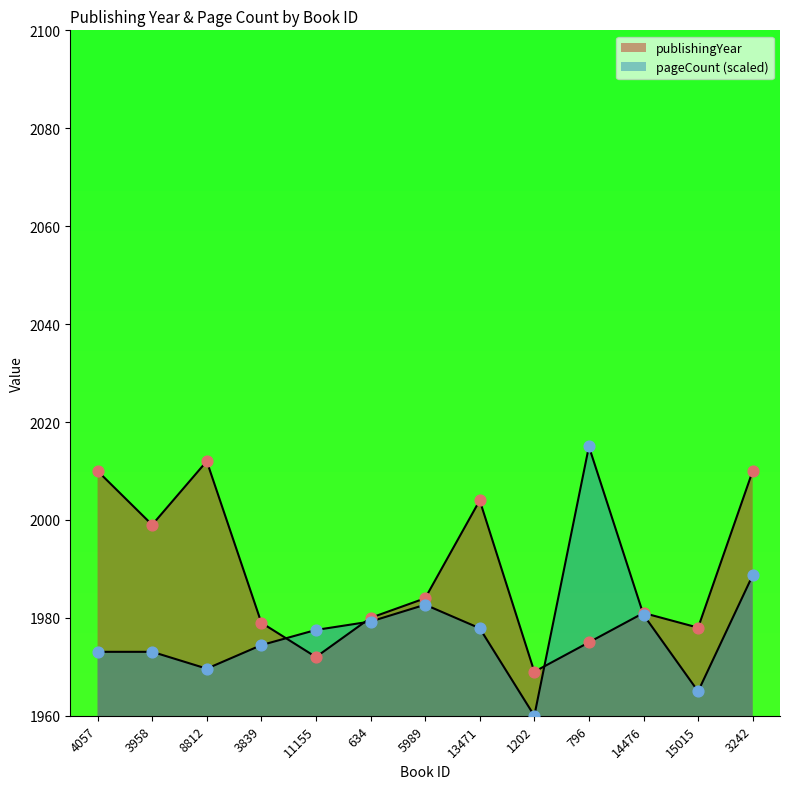

Is the value of pageCount at 3242 greater than the value of publishingYear at 796?

Yes